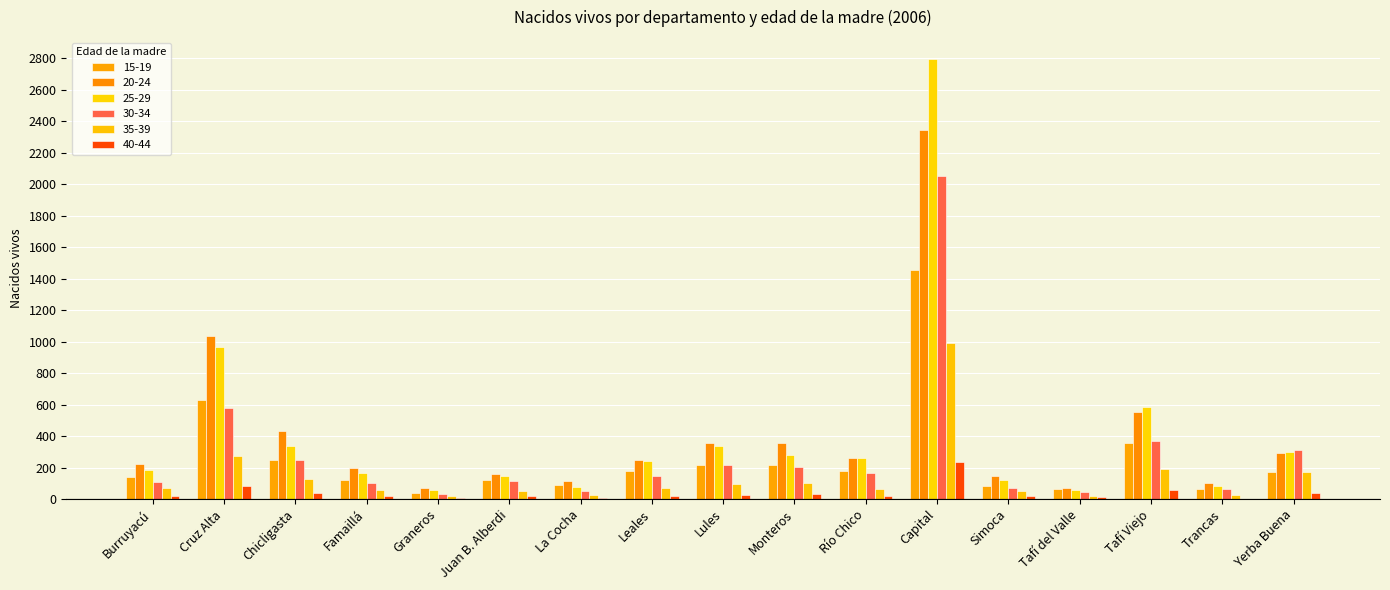

How many series are shown in this chart?

6